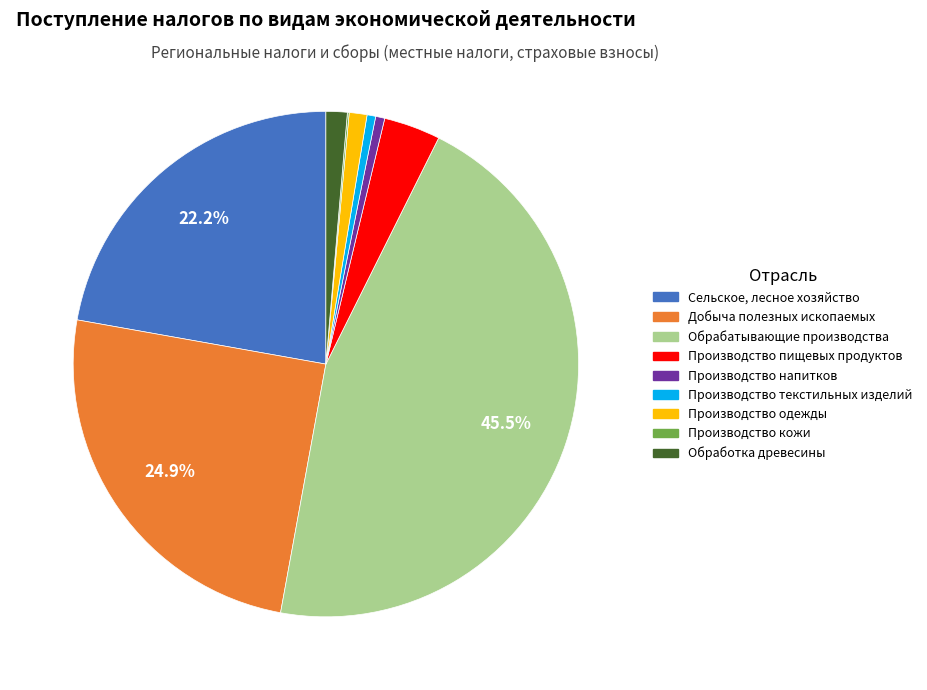

How much of the chart is everything except Обрабатывающие производства?

54.5%